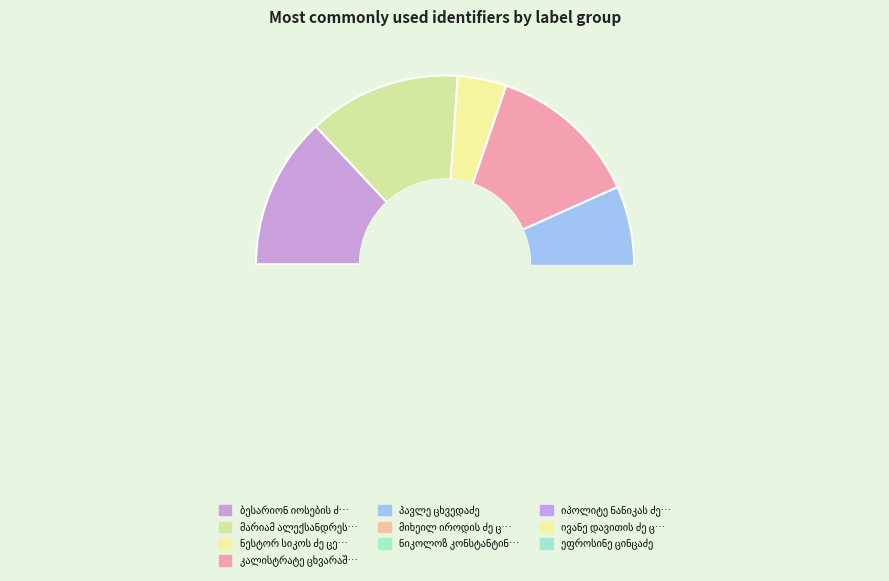

To the nearest percent, what is the average slice percentage?

10%